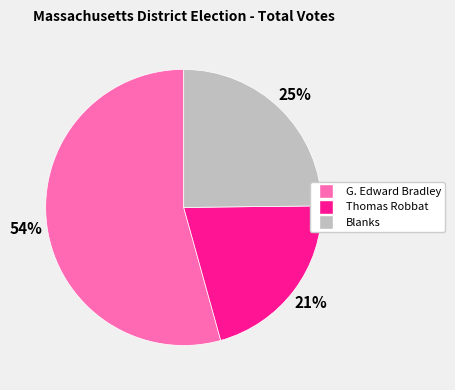

The G. Edward Bradley slice represents 40% of the pie. True or false?

False